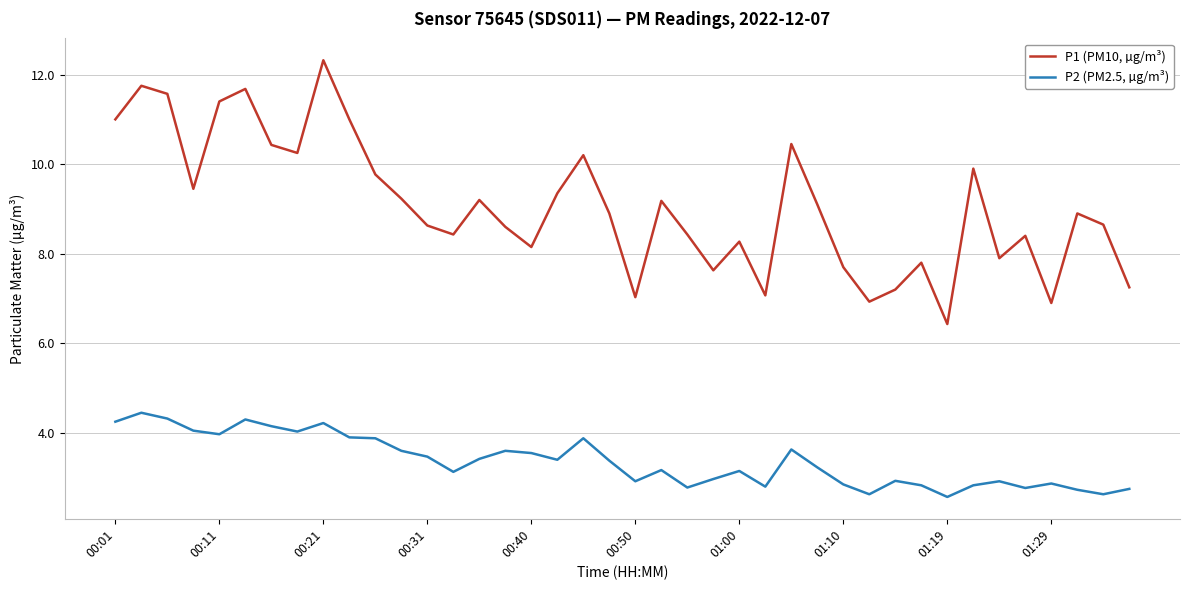

What is the average value of the P1 (PM10, µg/m³) series?

9.1